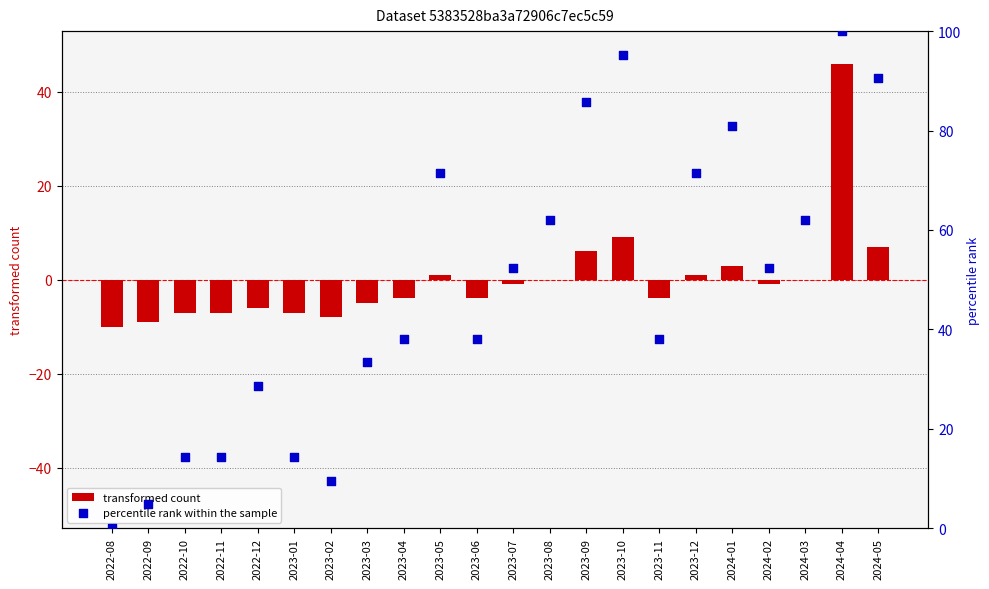

At which category is the sum across all series the highest?

2024-04